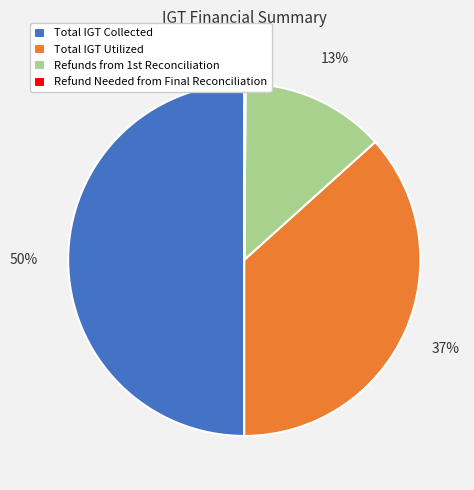

Between Total IGT Utilized and Total IGT Collected, which is larger?

Total IGT Collected